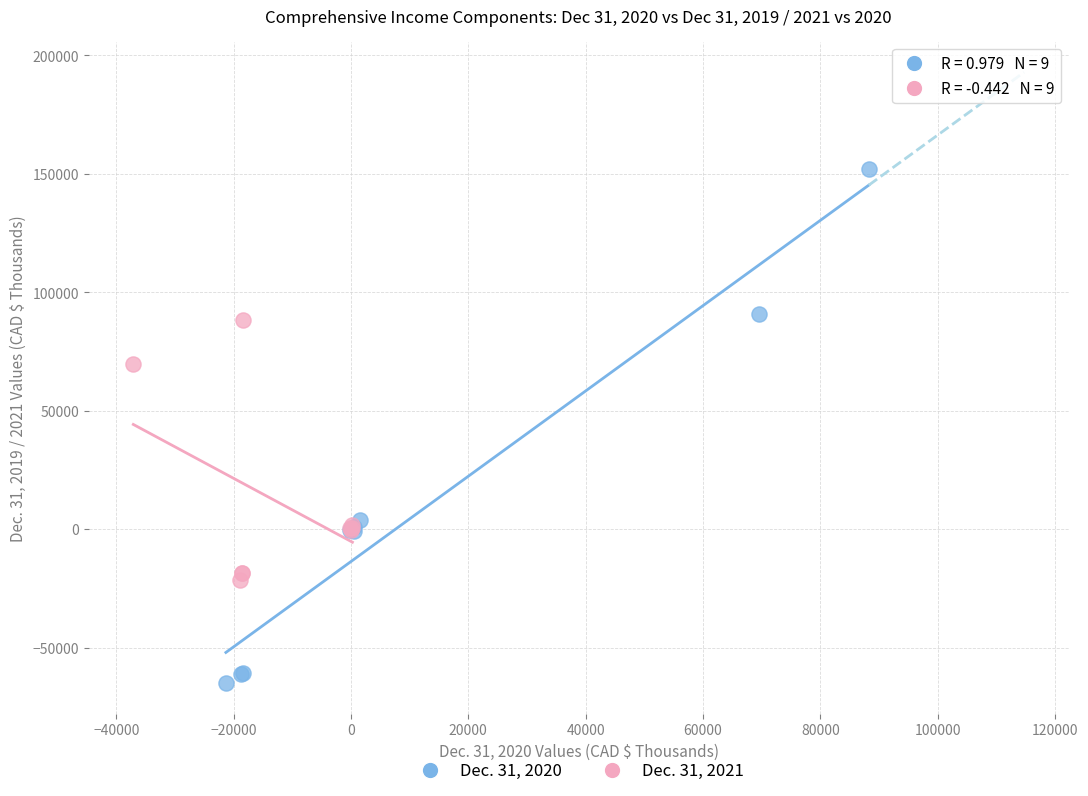

Which series reaches the maximum Y coordinate?

Dec. 31, 2020